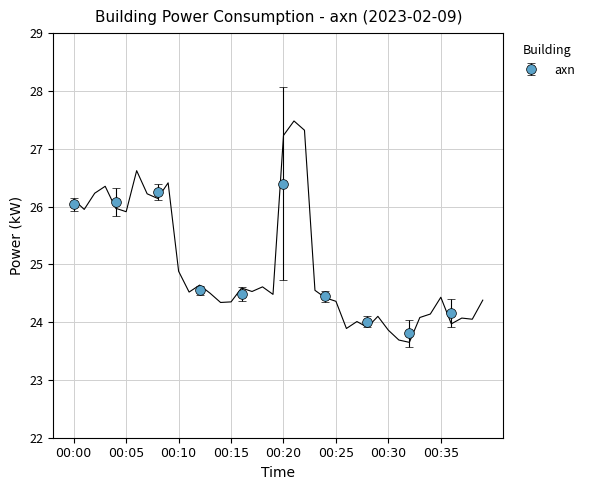

What is the value of the 31st point from the left?

23.9